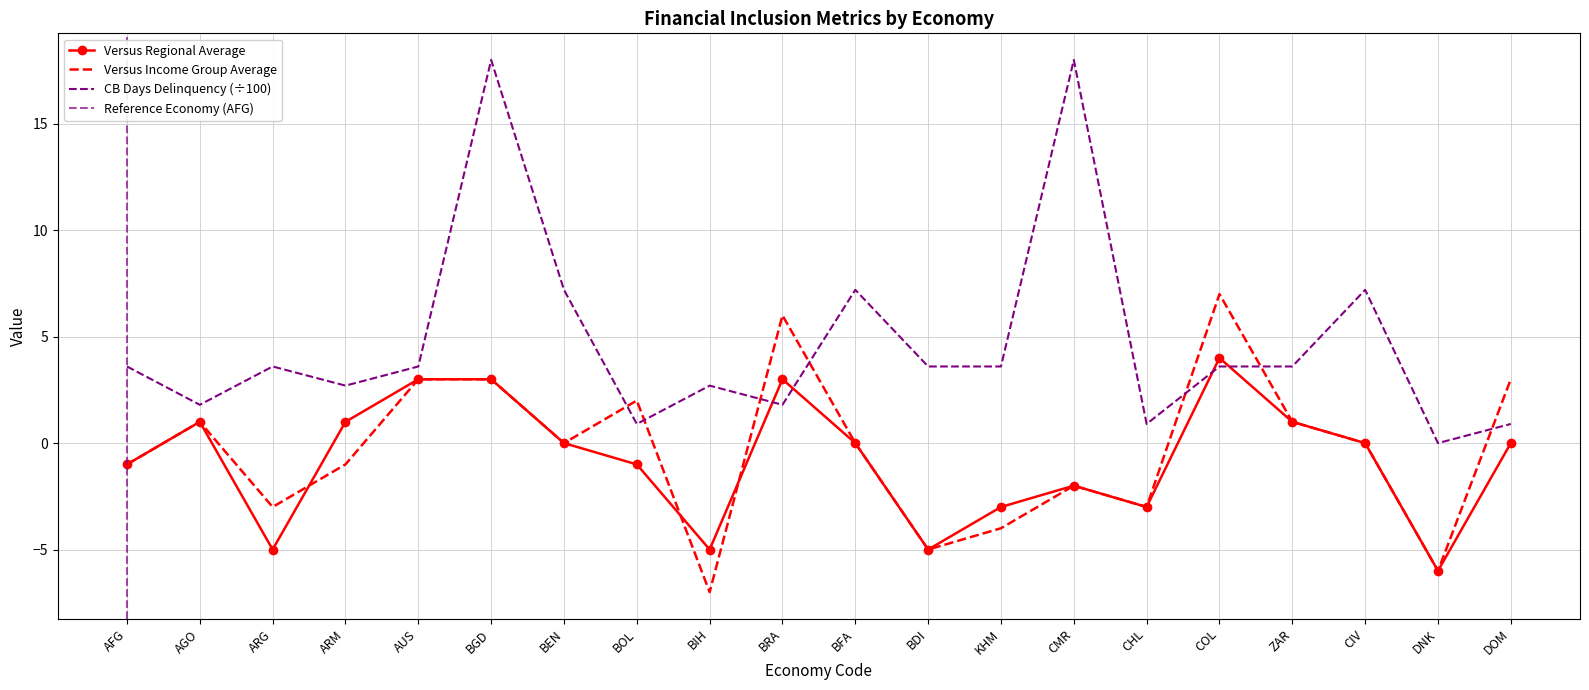

Reading left to right, transcribe all the data shown in this chart.

Count of Practices (Versus Regional Average): AFG=-1.0	AGO=1.0	ARG=-5.0	ARM=1.0	AUS=3.0	BGD=3.0	BEN=0.0	BOL=-1.0	BIH=-5.0	BRA=3.0	BFA=0.0	BDI=-5.0	KHM=-3.0	CMR=-2.0	CHL=-3.0	COL=4.0	ZAR=1.0	CIV=0.0	DNK=-6.0	DOM=0.0
Count of Practices (Versus Income Group Average): AFG=-1.0	AGO=1.0	ARG=-3.0	ARM=-1.0	AUS=3.0	BGD=3.0	BEN=0.0	BOL=2.0	BIH=-7.0	BRA=6.0	BFA=0.0	BDI=-5.0	KHM=-4.0	CMR=-2.0	CHL=-3.0	COL=7.0	ZAR=1.0	CIV=0.0	DNK=-6.0	DOM=3.0
CB Days Delinquency: AFG=3.6	AGO=1.8	ARG=3.6	ARM=2.7	AUS=3.6	BGD=18.0	BEN=7.2	BOL=0.9	BIH=2.7	BRA=1.8	BFA=7.2	BDI=3.6	KHM=3.6	CMR=18.0	CHL=0.9	COL=3.6	ZAR=3.6	CIV=7.2	DNK=0.0	DOM=0.9